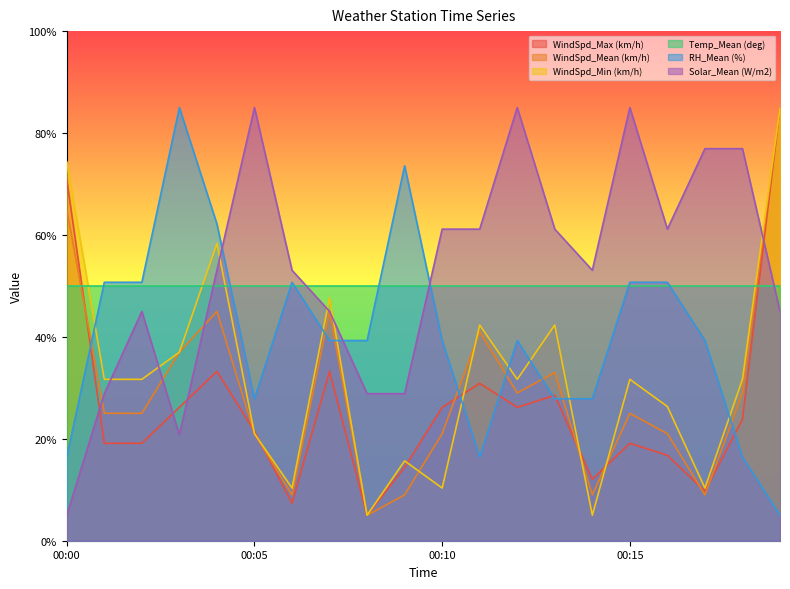

What are all the series names shown in the legend?

WindSpd_Max (km/h), WindSpd_Mean (km/h), WindSpd_Min (km/h), Temp_Mean (deg), RH_Mean (%), Solar_Mean (W/m2)